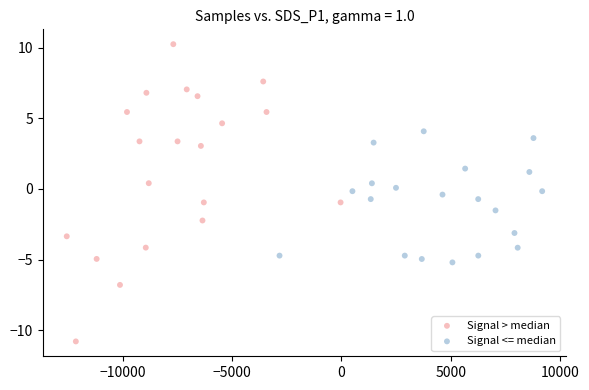

What are all the series names shown in the legend?

Signal > median, Signal <= median